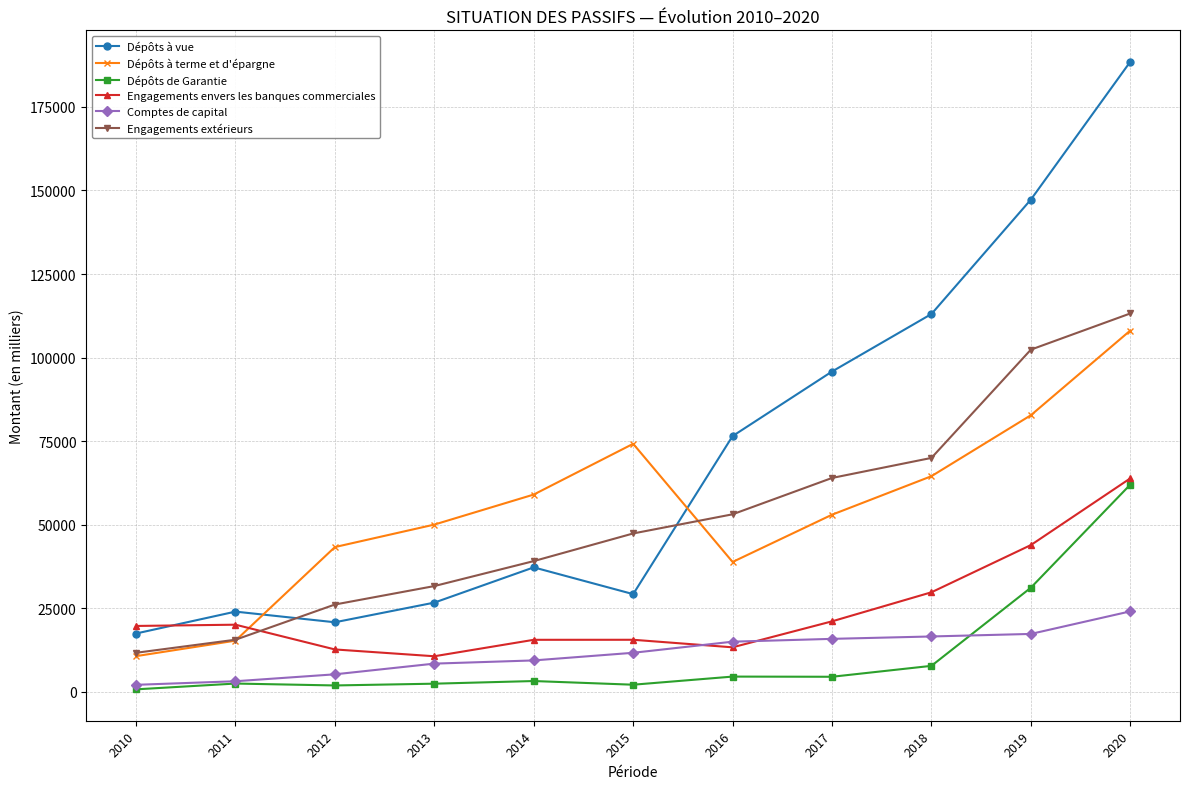

What is the lowest value of the Dépôts à vue series?

17477.2